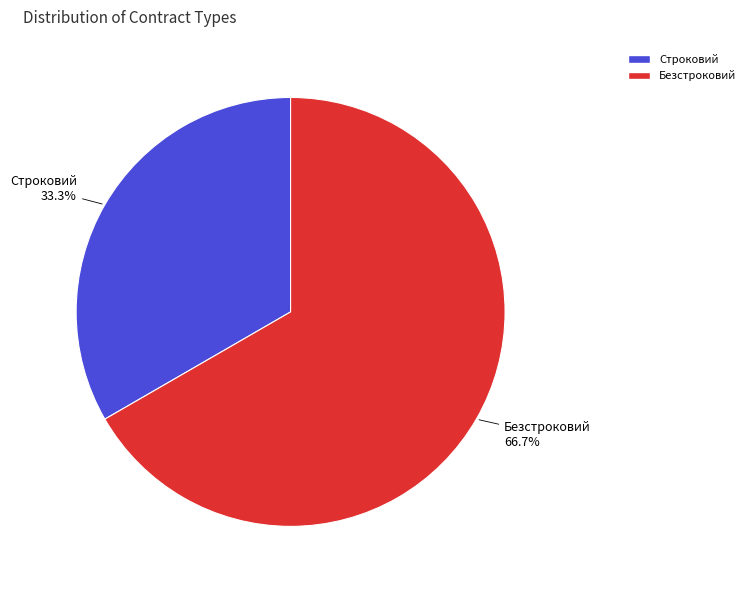

To the nearest percent, what portion does Строковий represent?

33%